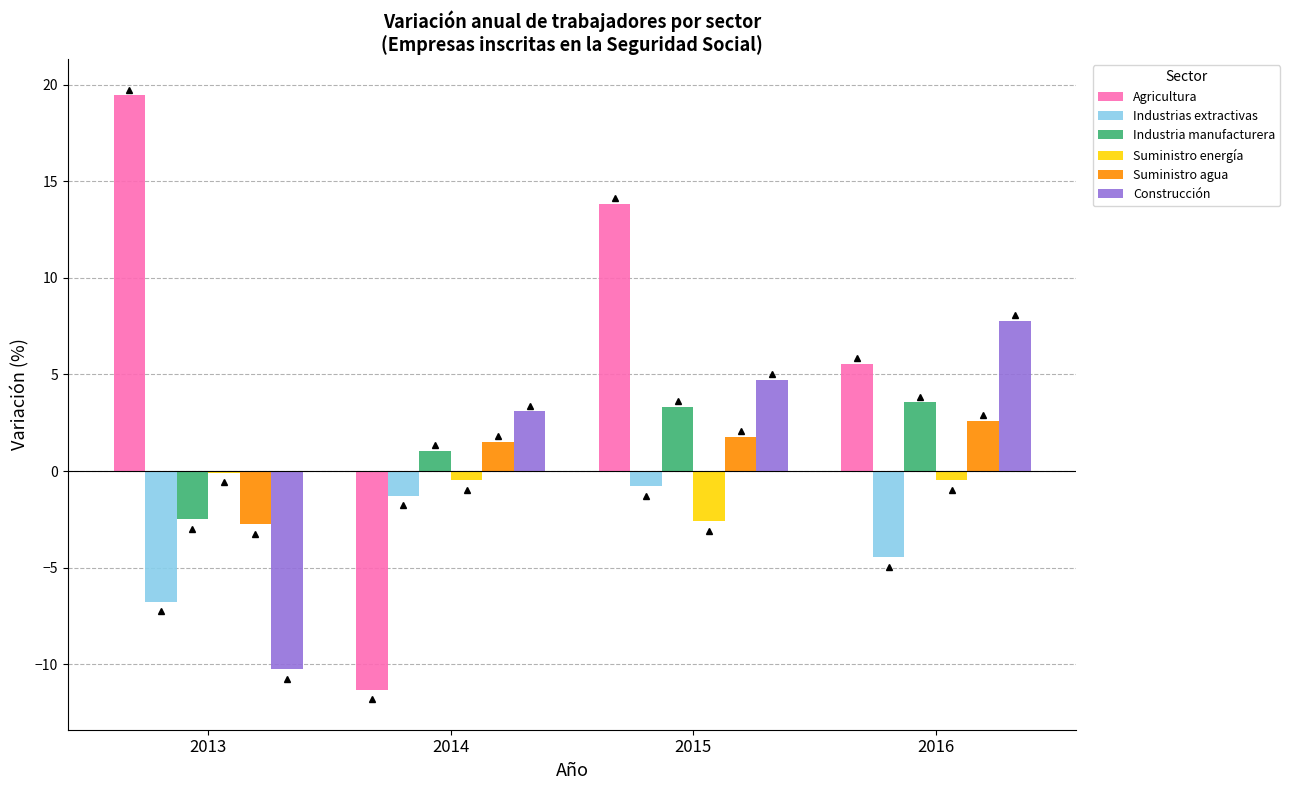

What is the highest value of the Suministro agua series?

2.6